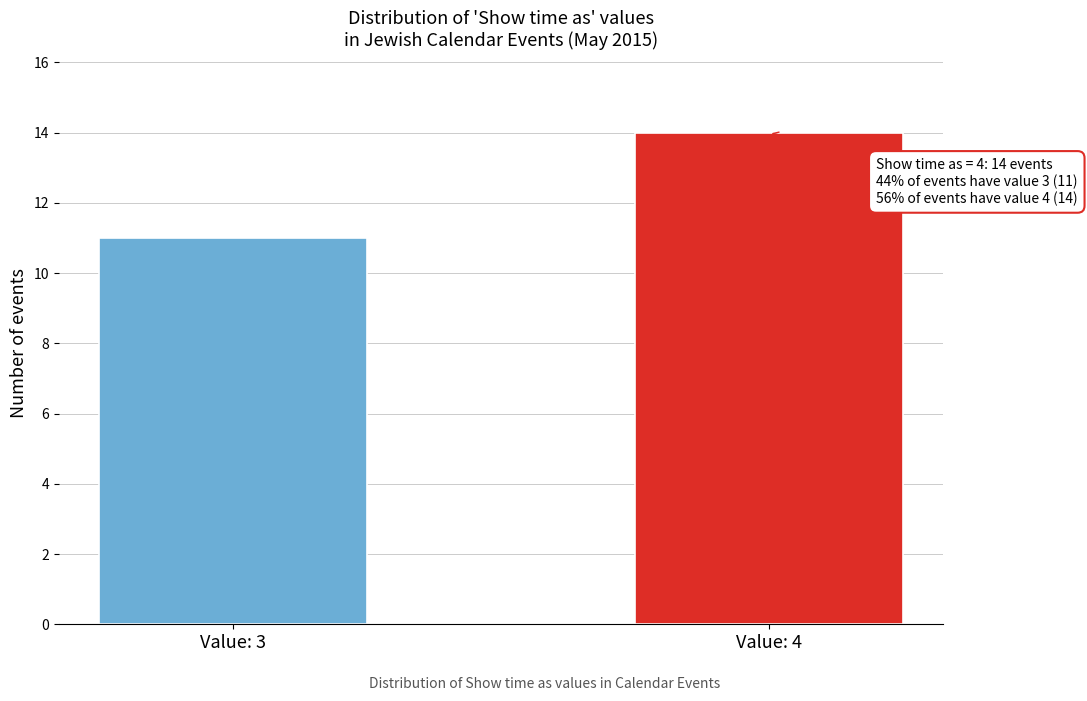

Reading left to right, list all the values displayed in this chart.

Value: 3=11	Value: 4=14